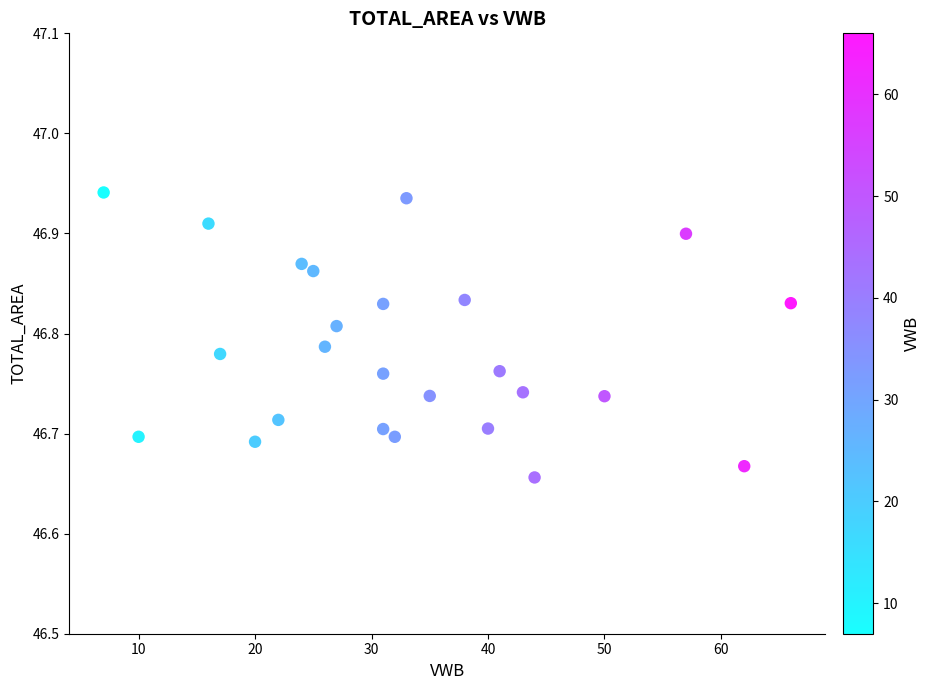

What is the range of Y values (max minus min)?

0.3